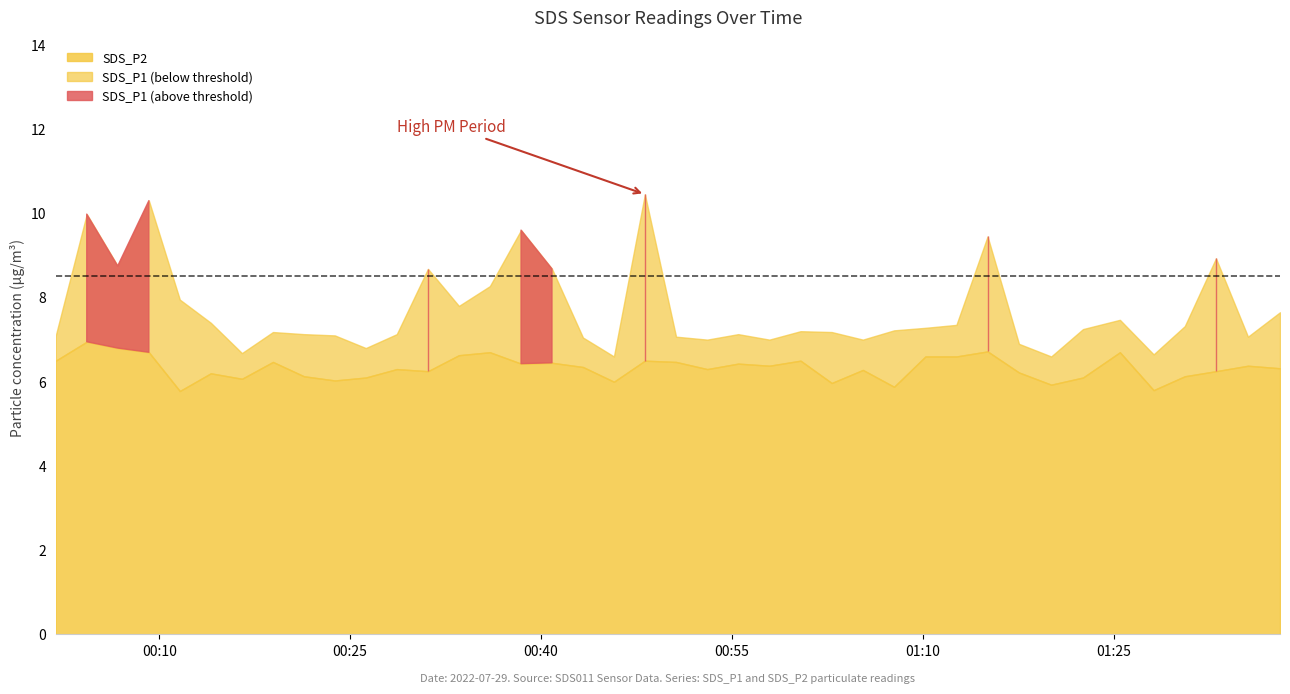

Rank the series by their average value, from lowest to highest.

SDS_P2, SDS_P1